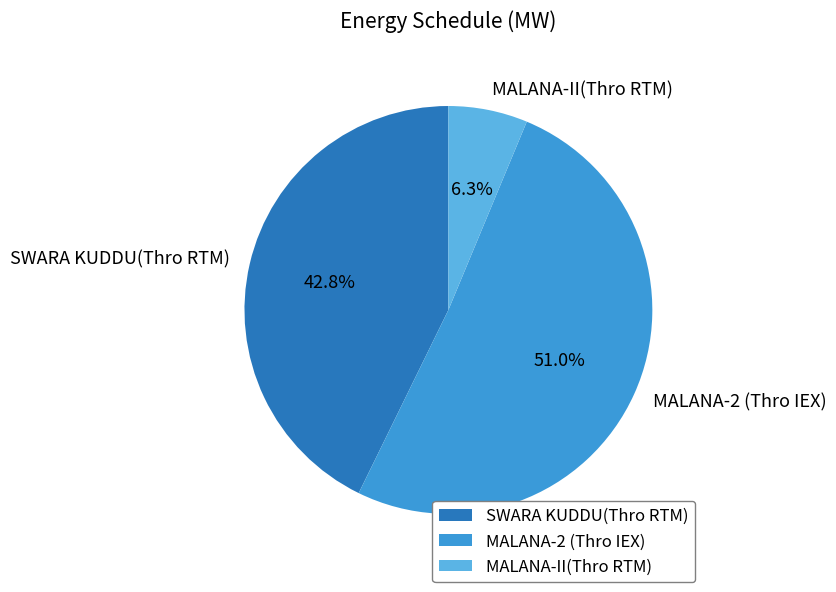

How many segments does this pie chart have?

3